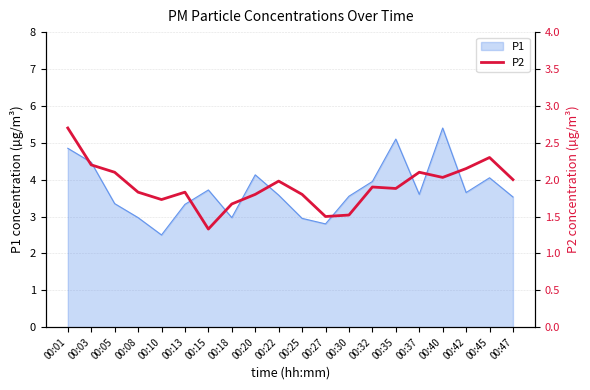

What is the smallest value displayed?

1.3